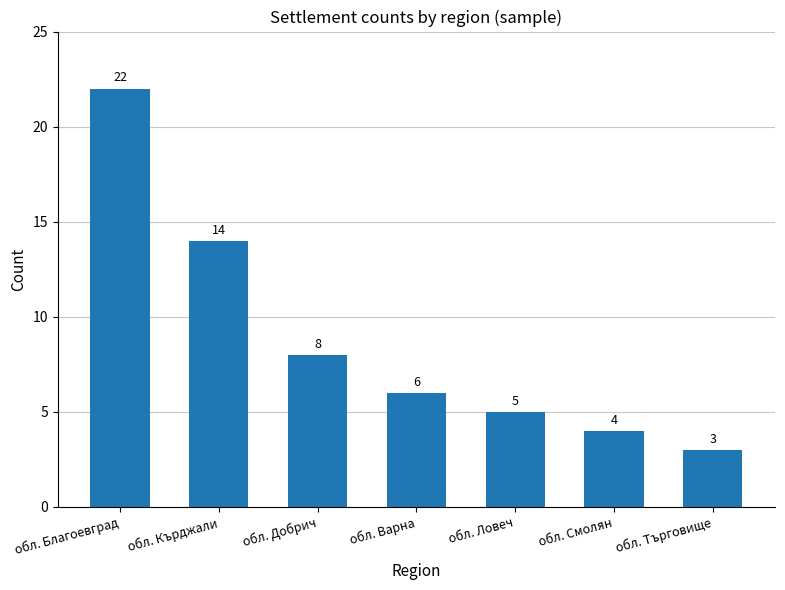

What is the change in value from обл. Варна to обл. Смолян?

-2